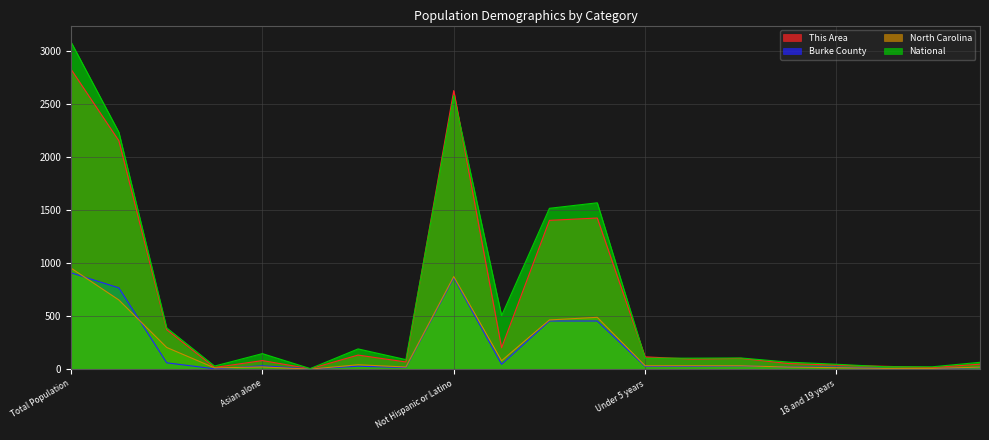

True or false: National and Burke County intersect in this chart.

False